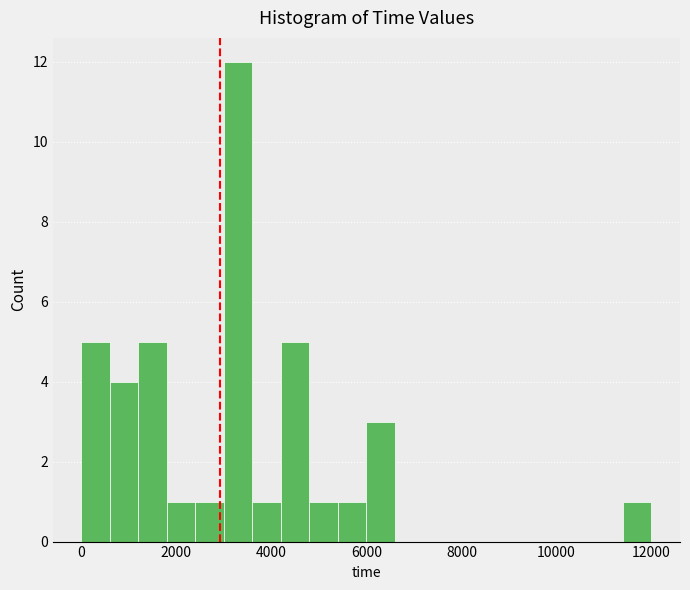

Around what value on the x-axis is the tallest bar? Give the approximate position of its centre, as read against the axis.

3400